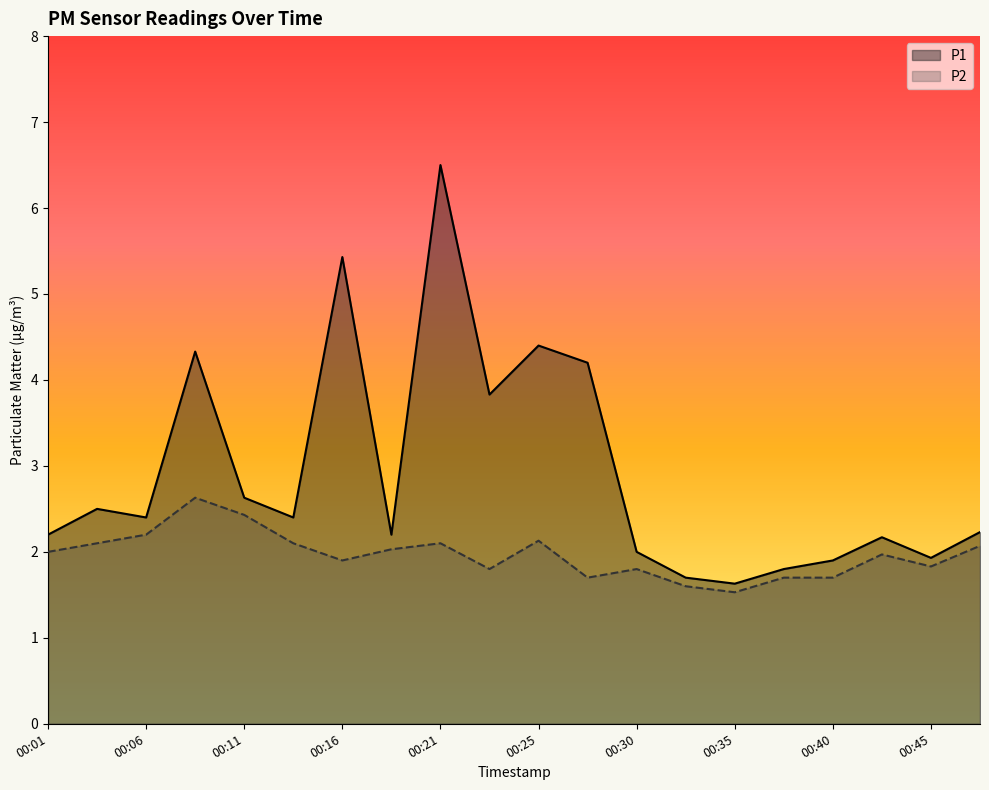

What is the sum of all P1 values?

58.4